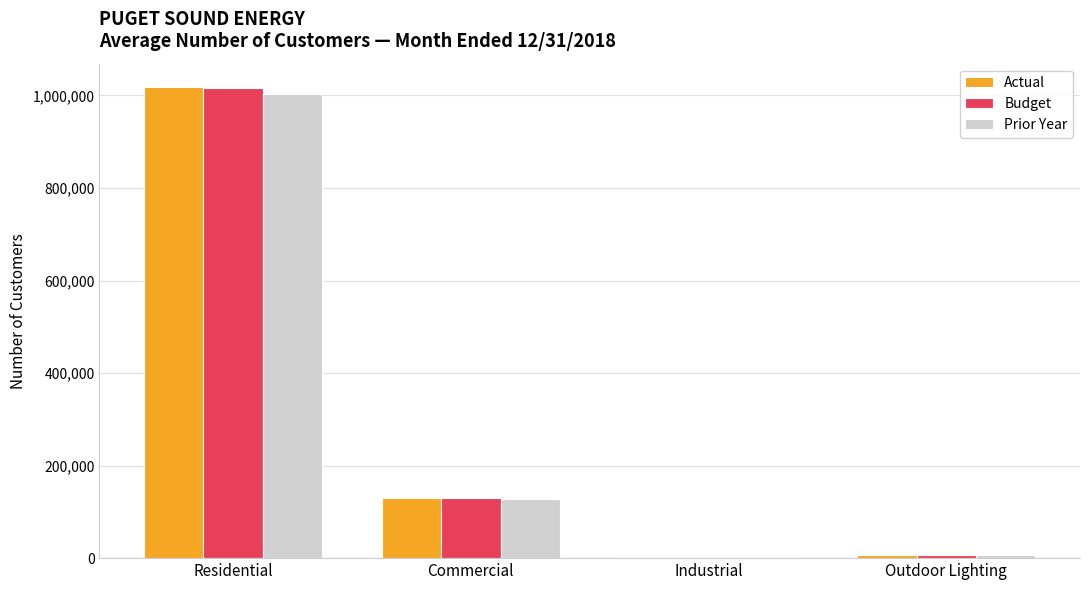

Is the value of Actual at Residential greater than the value of Prior Year at Industrial?

Yes